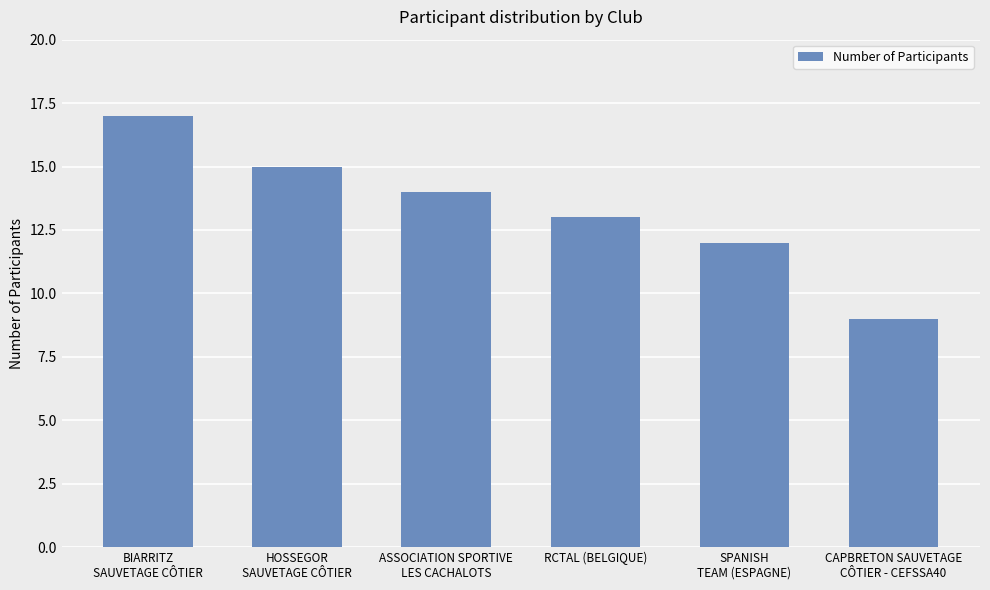

Which has a higher value, CAPBRETON SAUVETAGE
CÔTIER - CEFSSA40 or HOSSEGOR
SAUVETAGE CÔTIER?

HOSSEGOR
SAUVETAGE CÔTIER